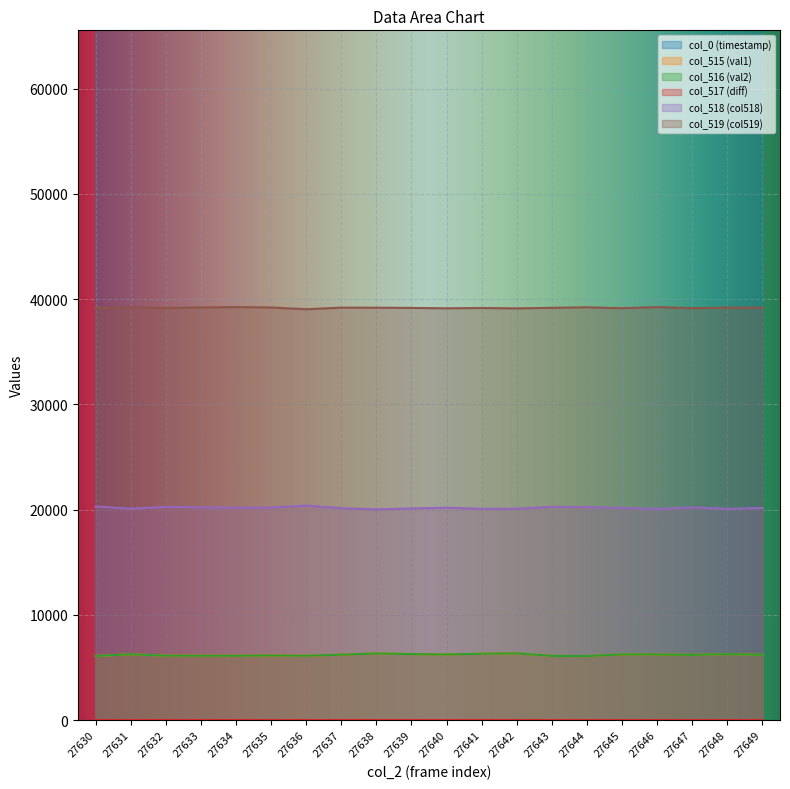

The col_515 (val1) series shows 9327.1 at 27645. True or false?

False